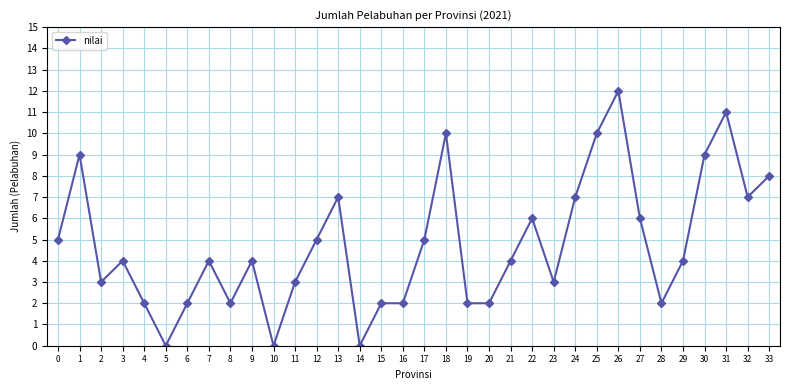

Count the number of data series in this chart.

1